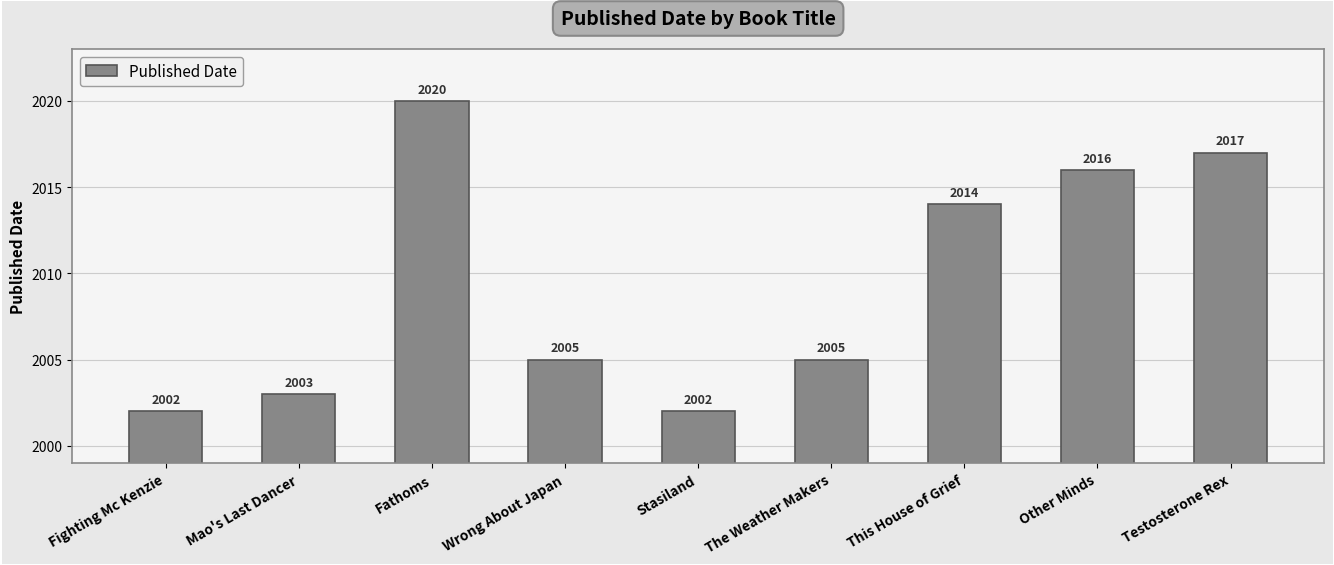

What is the label of the 1st bar from the left?

Fighting Mc Kenzie